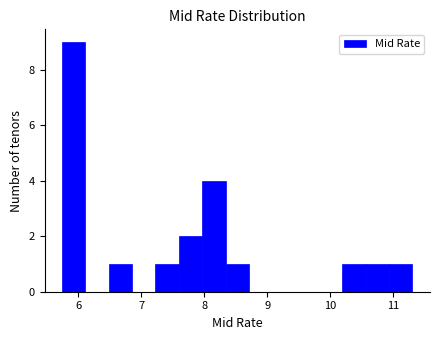

Read against the x-axis, roughly where is the centre of the tallest bar?

5.9